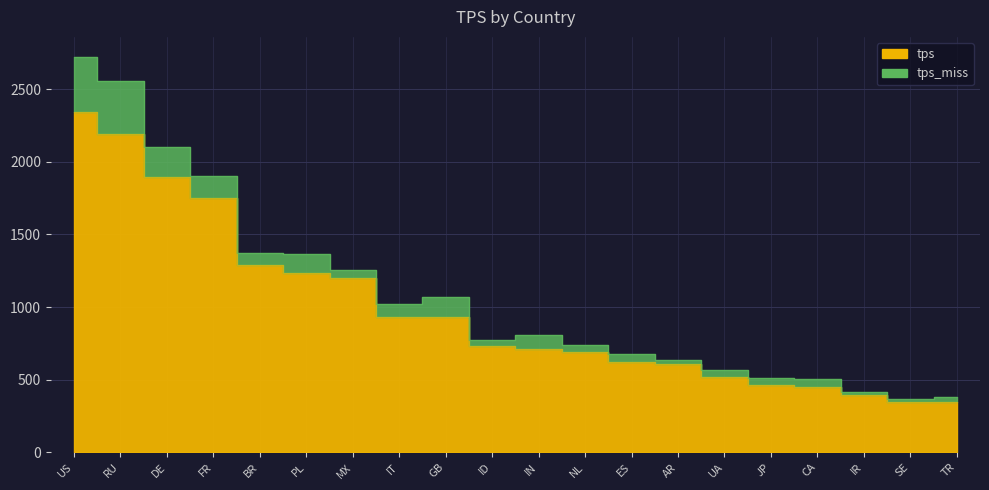

What is the sum of the values at JP and RU?

2656.6